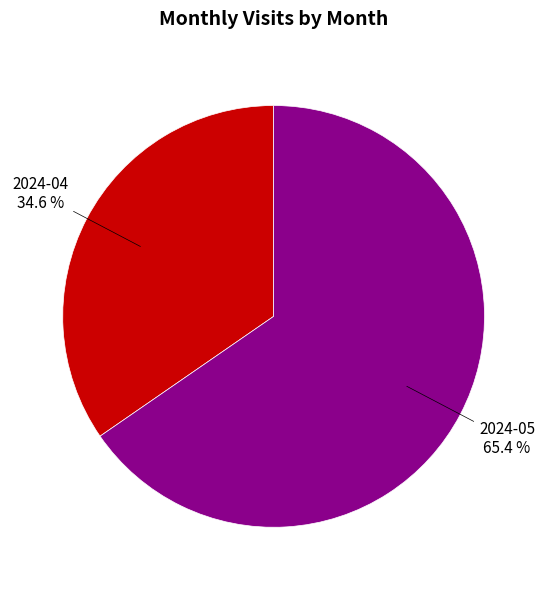

Rank the categories by value from highest to lowest.

2024-05, 2024-04